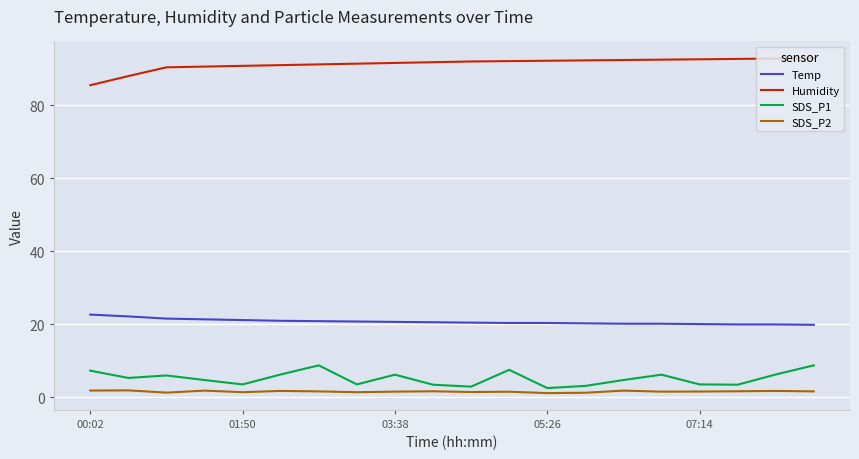

What is the highest value of the SDS_P1 series?

8.8